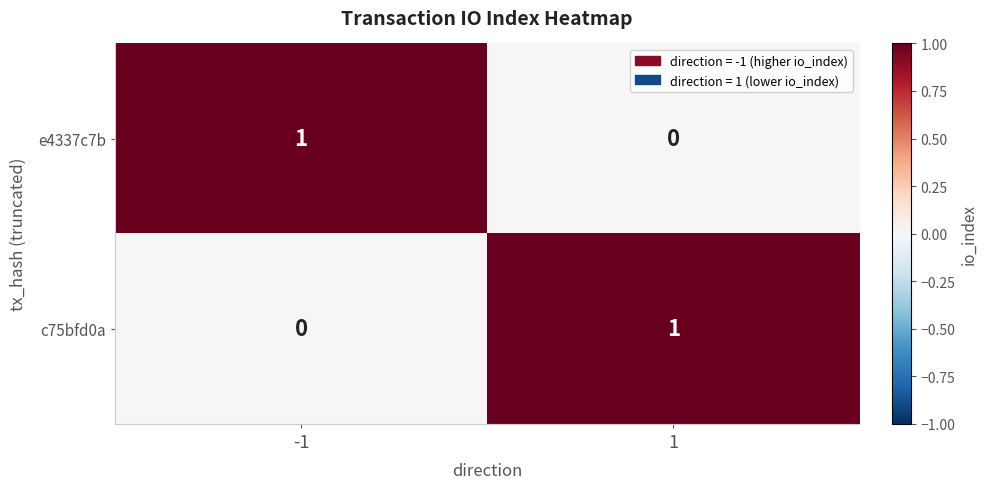

Reading right to left, extract all data points from this chart.

e4337c7b: 1=0	-1=1
c75bfd0a: 1=1	-1=0